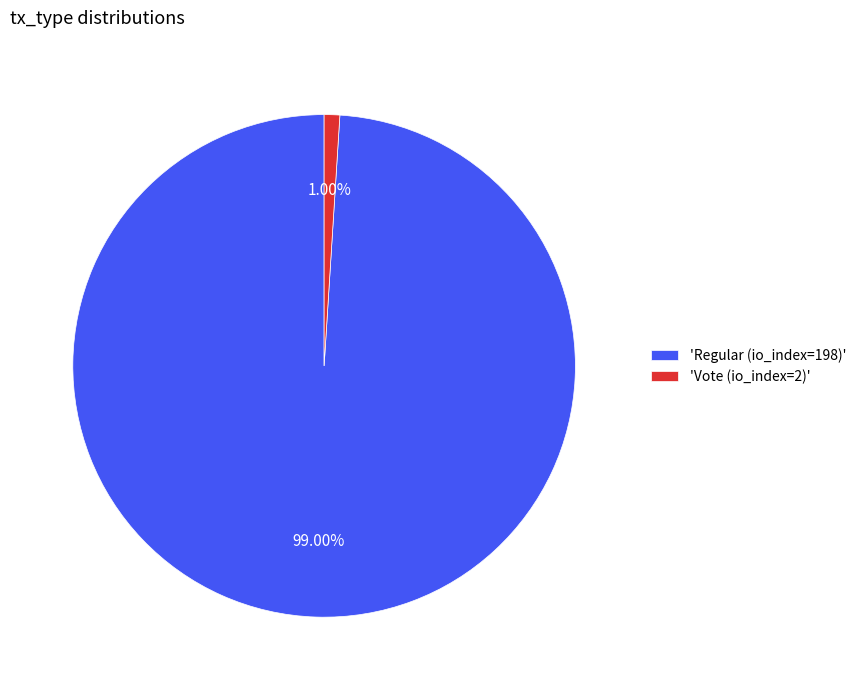

Is there a majority slice in this chart?

Yes